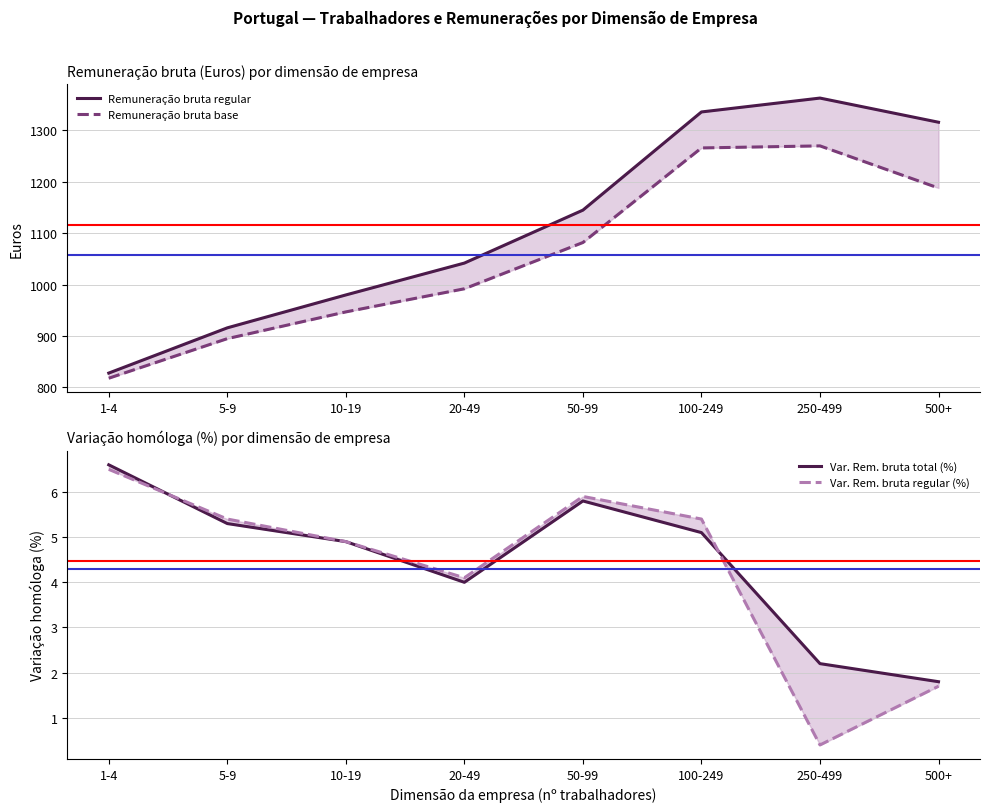

True or false: Var. Rem. bruta total (%) and Remuneração bruta regular intersect in this chart.

False